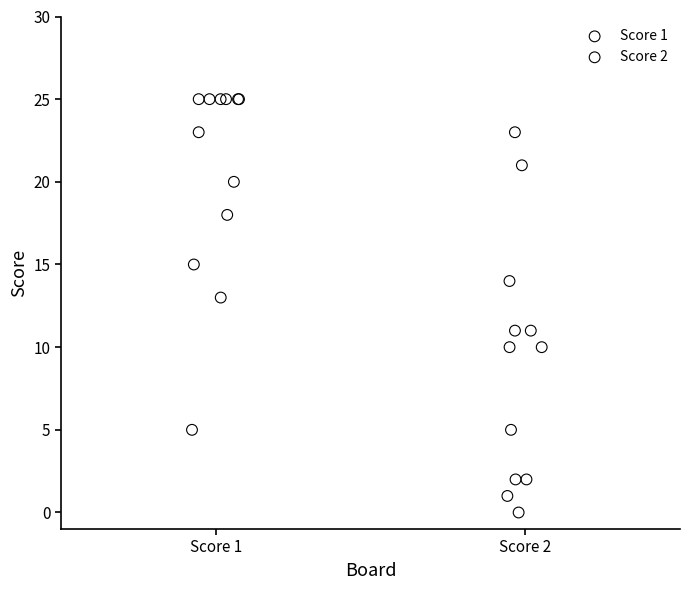

What are all the series names shown in the legend?

Score 1, Score 2